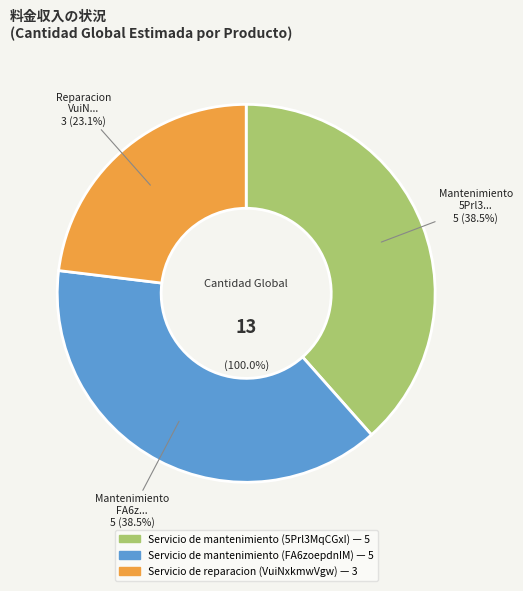

To the nearest percent, what is the difference between the largest and smallest slice percentages?

15%